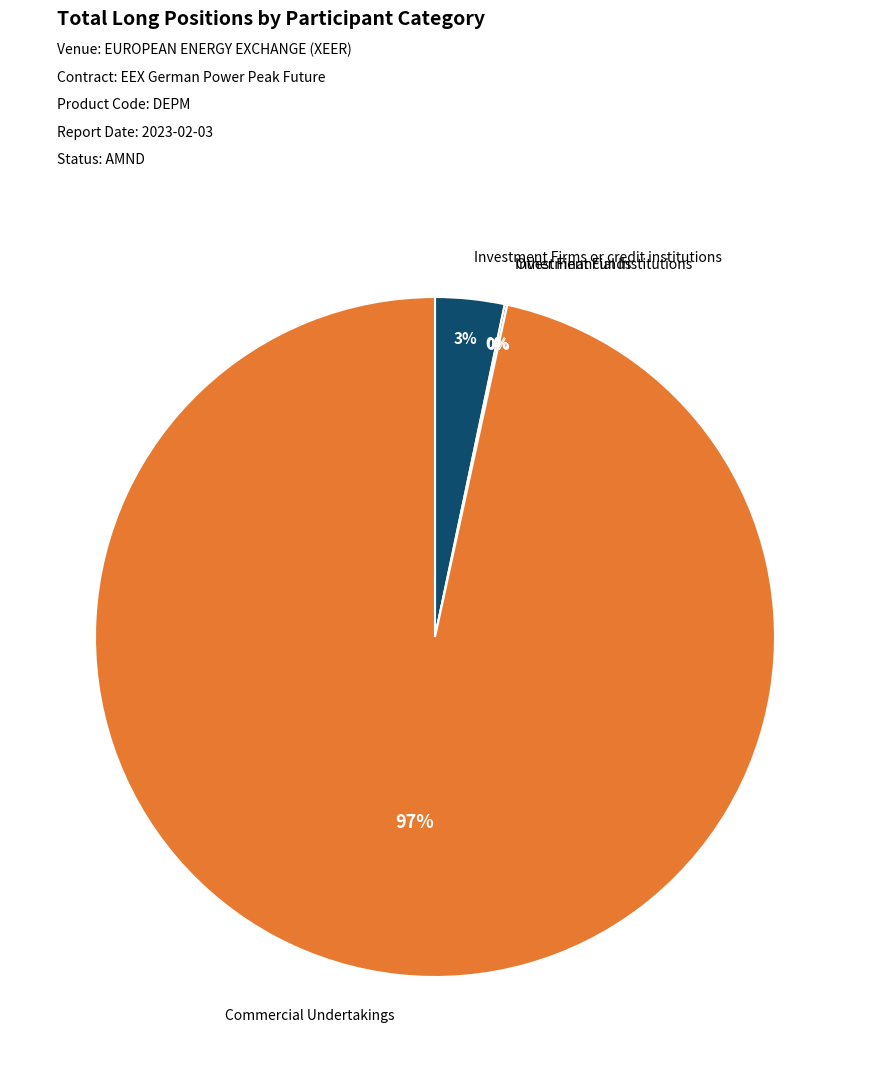

To the nearest percent, what is the average slice percentage?

25%